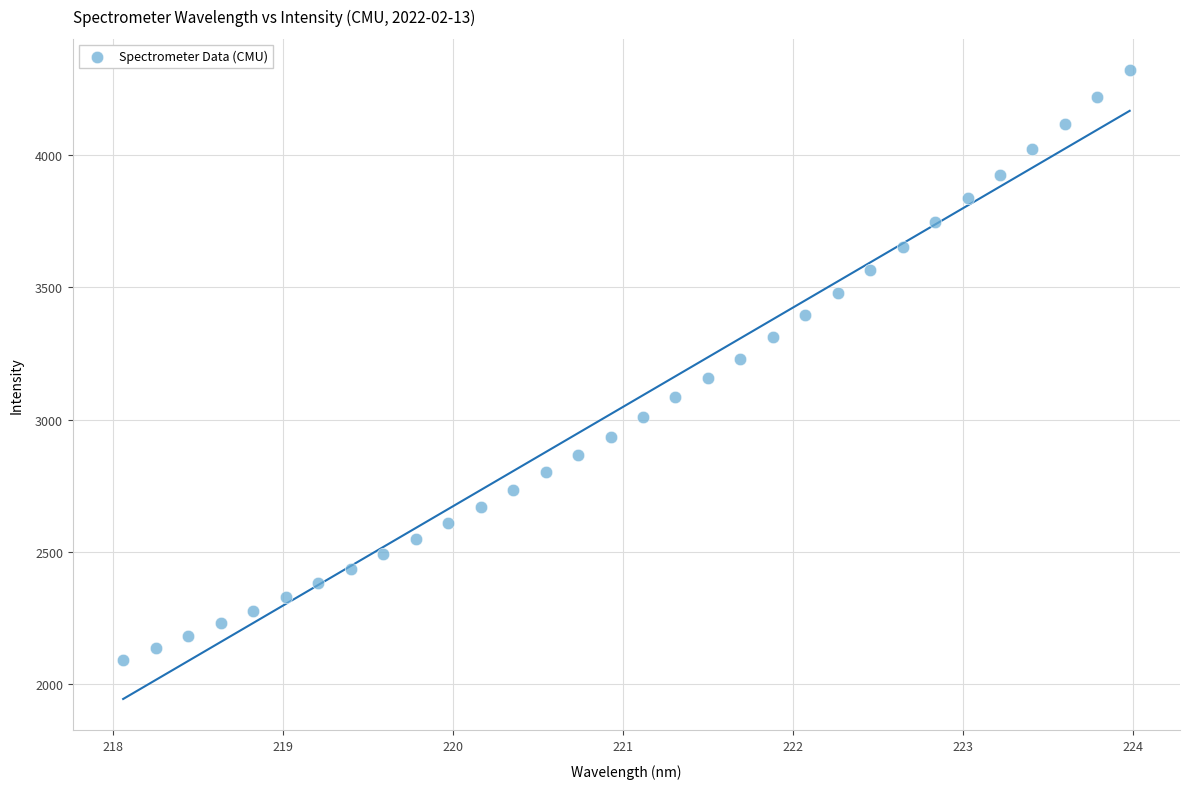

What is the range of Y values (max minus min)?

2228.8